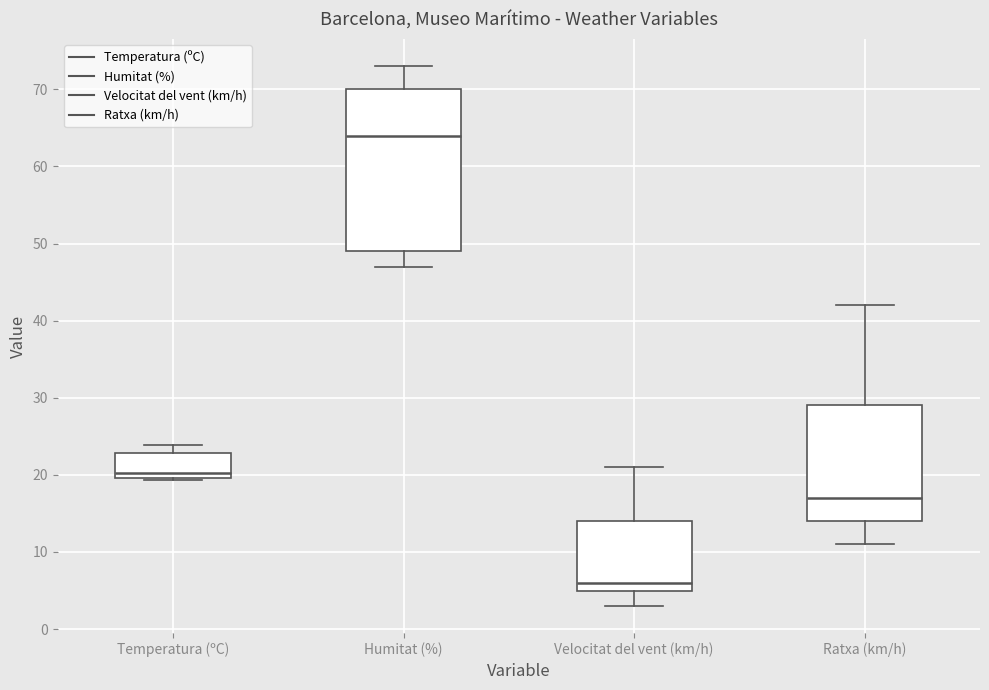

Where does the upper whisker of the box for Velocitat del vent (km/h) end on the y-axis? The values are not printed on the chart, so give them approximately, as read against the axis.

21